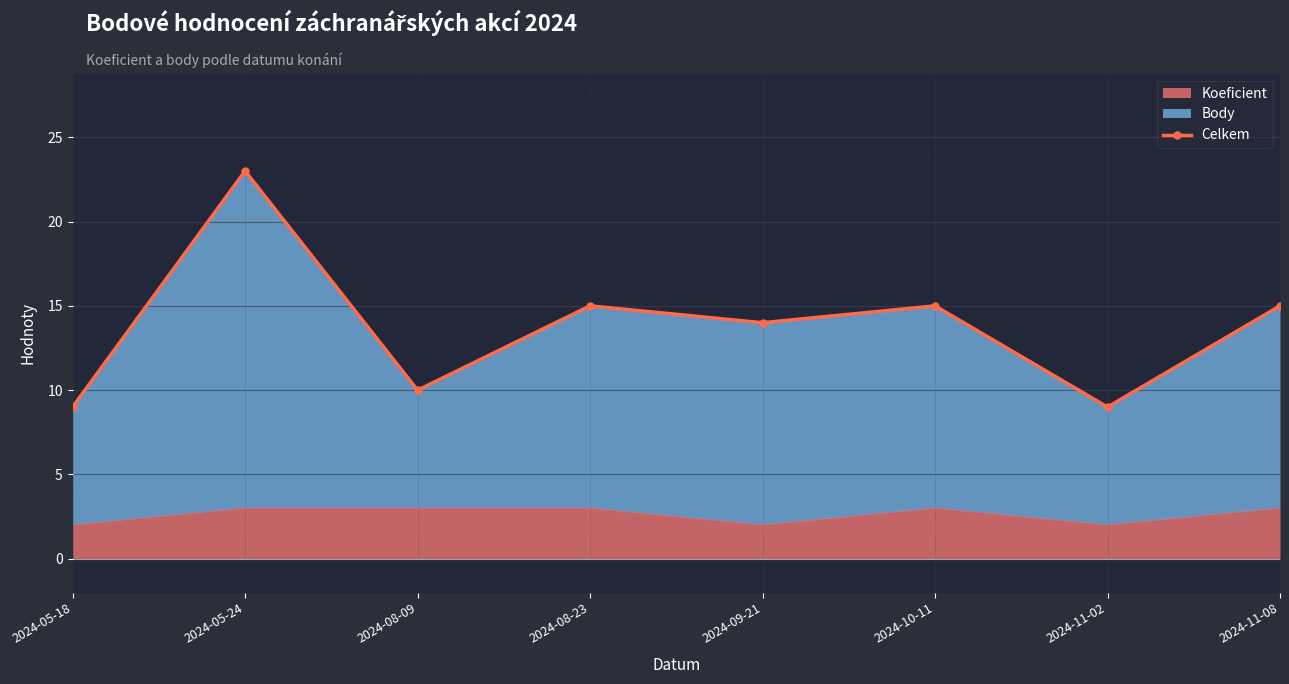

The Koeficient series shows 1 at 2024-05-24. True or false?

False